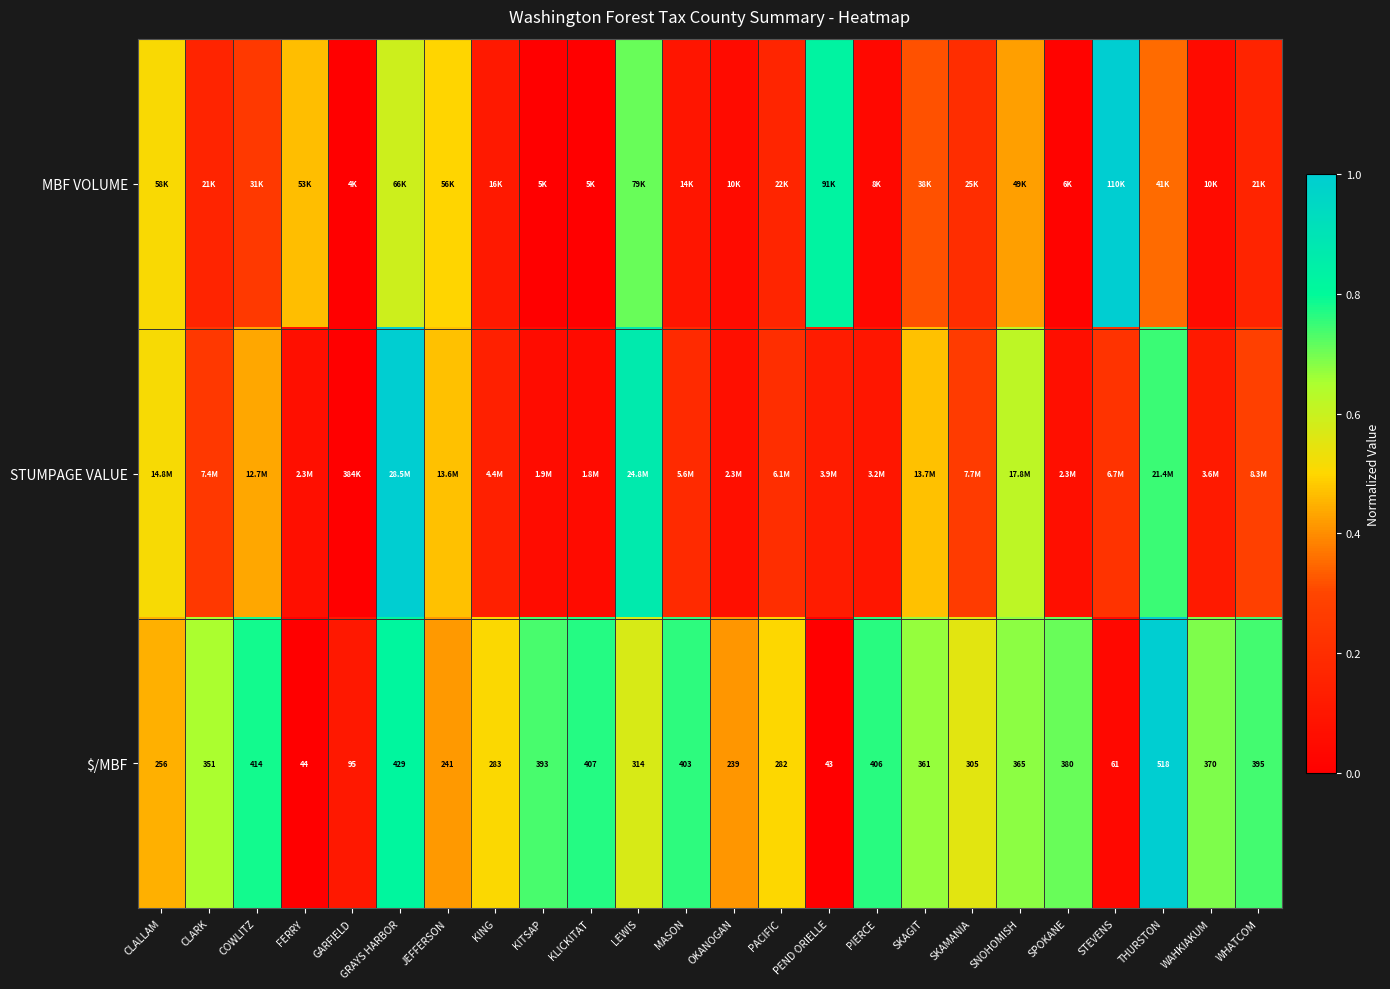

At which label is $/MBF closest to 280?

PACIFIC